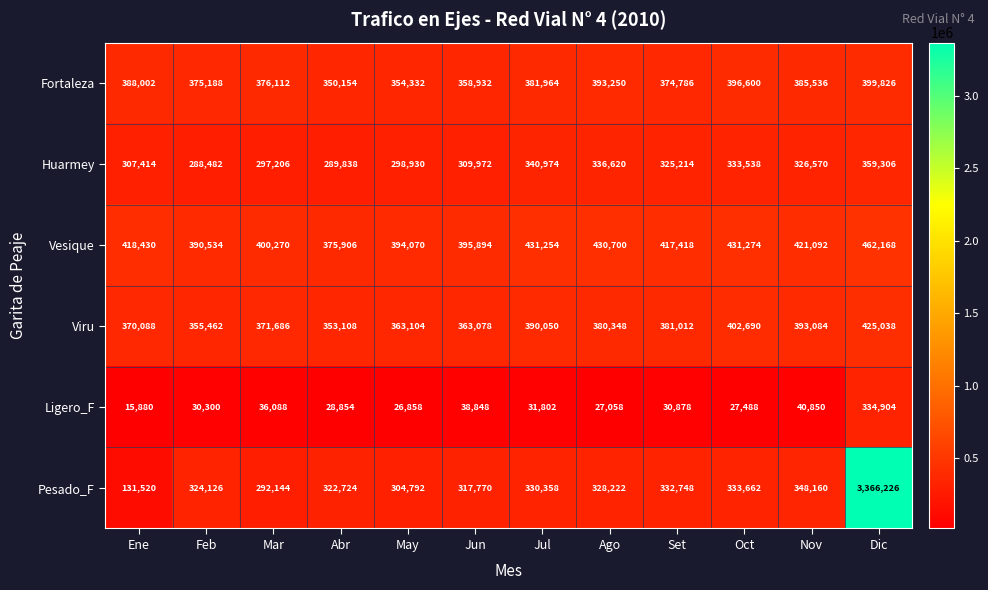

What is the difference between the maximum and minimum values in the Viru series?

71930